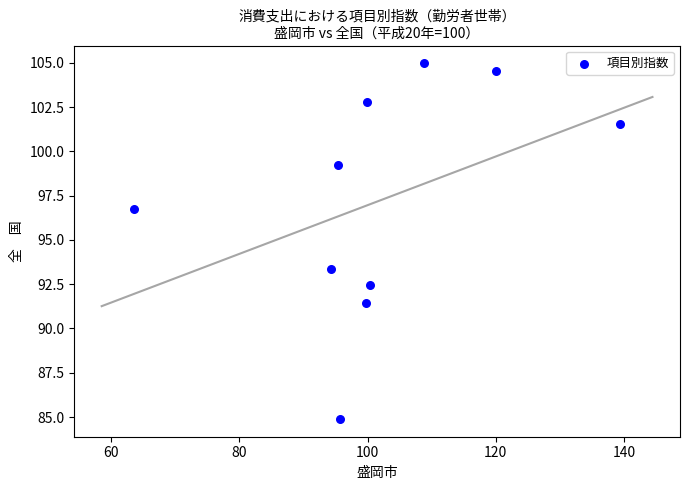

What Y value in the scatter plot is closest to 94?

93.4